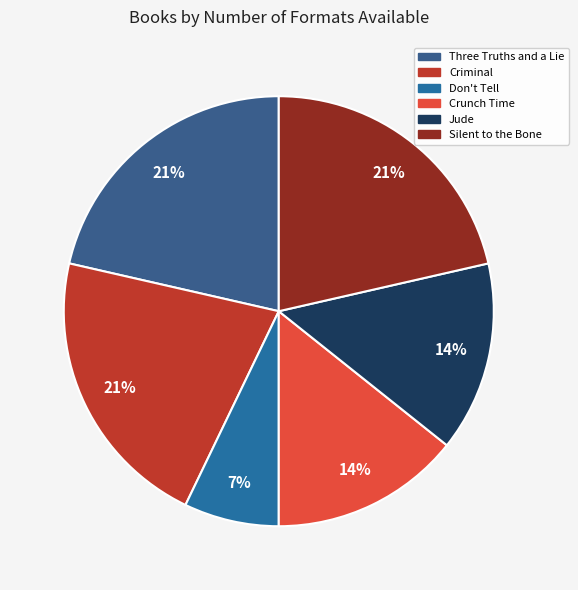

Combined, what portion of the pie is Criminal and Don't Tell?

28.6%